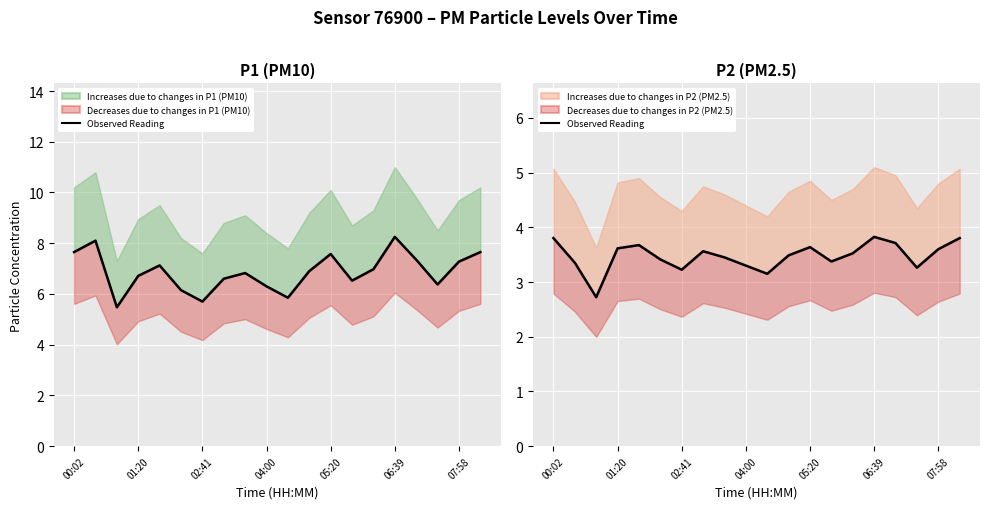

True or false: there are more than 1 points higher than both neighbors.

True